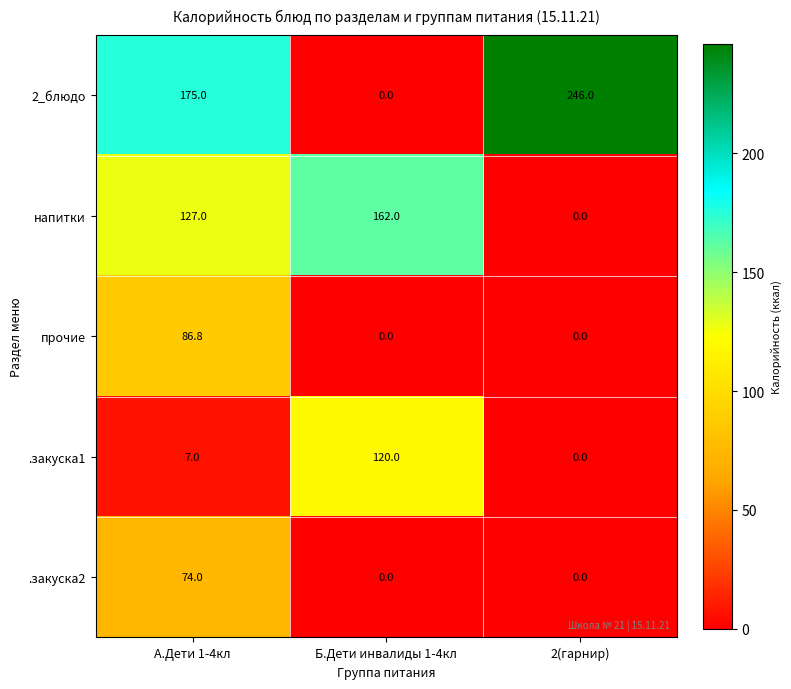

How many positive values does the напитки series have?

2